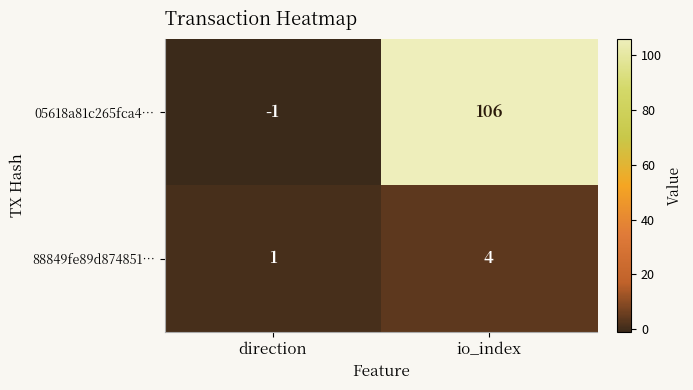

Reading left to right, transcribe all the data shown in this chart.

05618a81c265fca4…: -1	106
88849fe89d874851…: 1	4